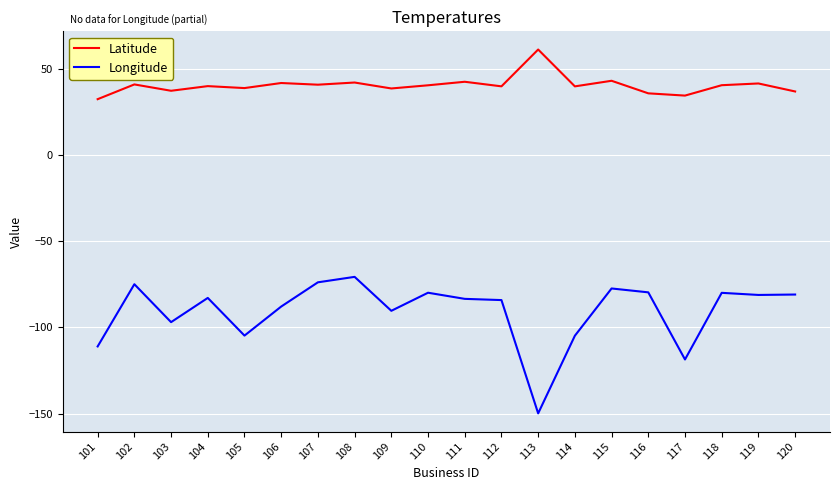

Is the value of Longitude at 108 greater than the value of Latitude at 110?

No